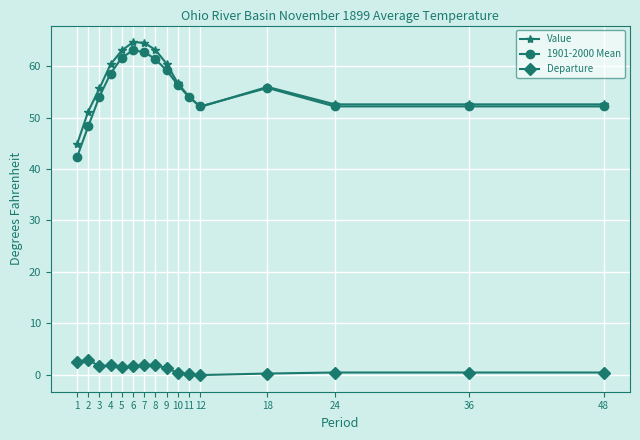

True or false: Value has a value of 76.8 at 36.

False